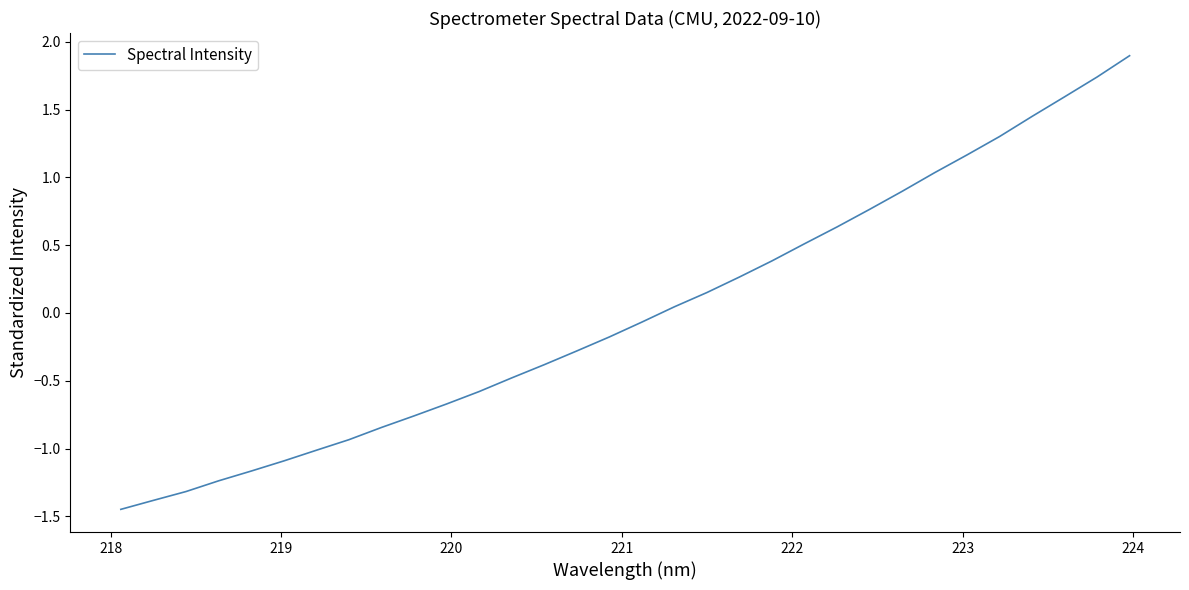

What is the difference between the maximum and minimum values?

3.3